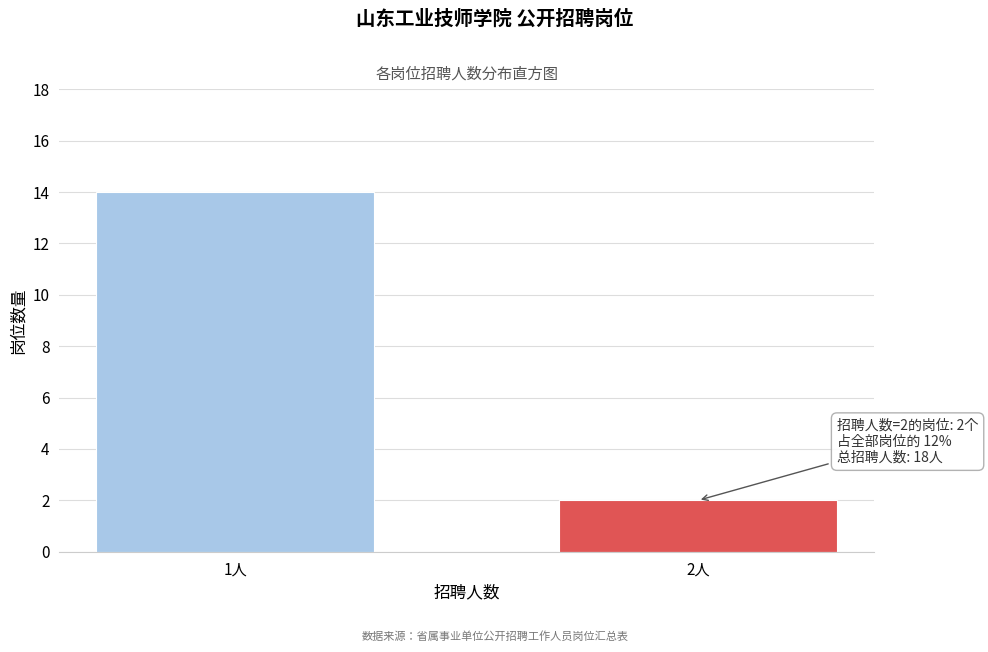

Reading right to left, list all the values displayed in this chart.

2人=2	1人=14